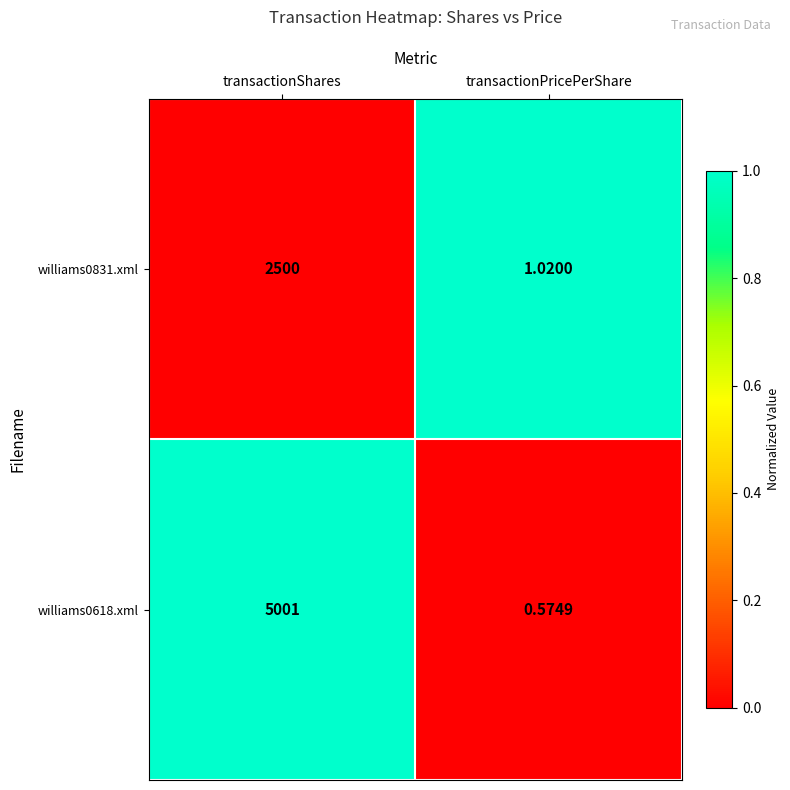

At which category is the sum across all series the highest?

transactionShares